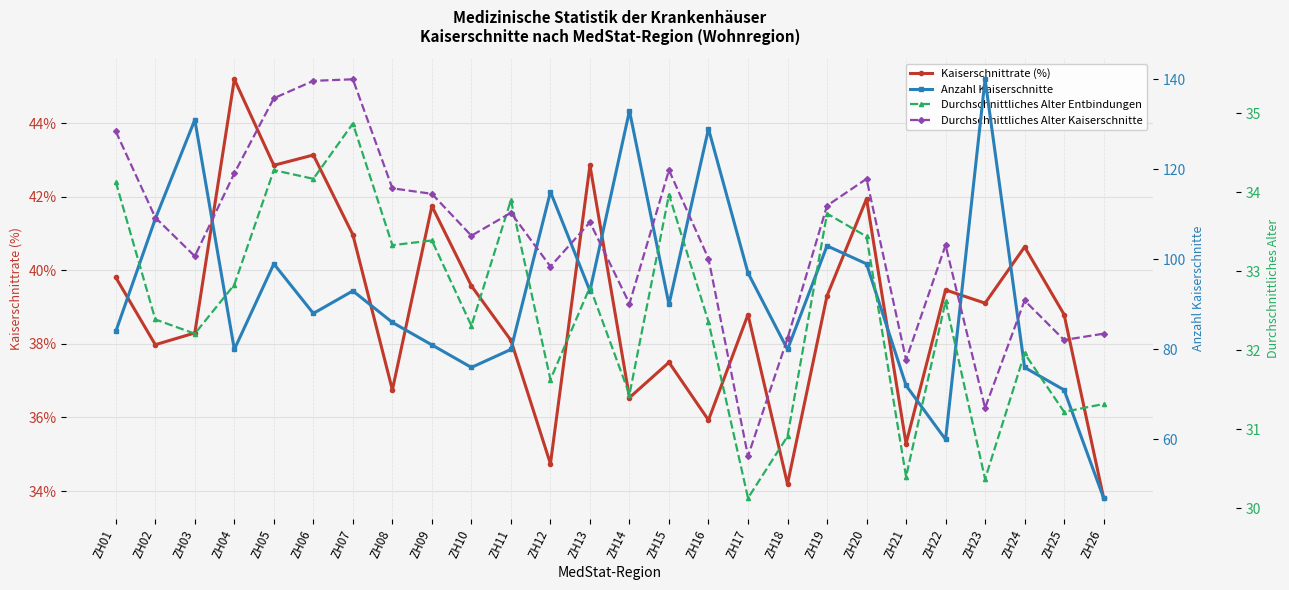

Is it true that Durchschnittliches Alter Kaiserschnitte equals 56.0 at ZH09?

False